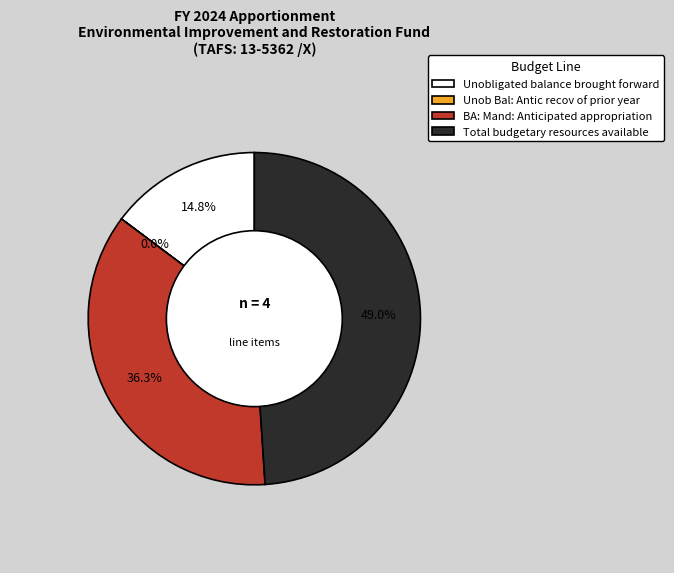

Is there a majority slice in this chart?

No